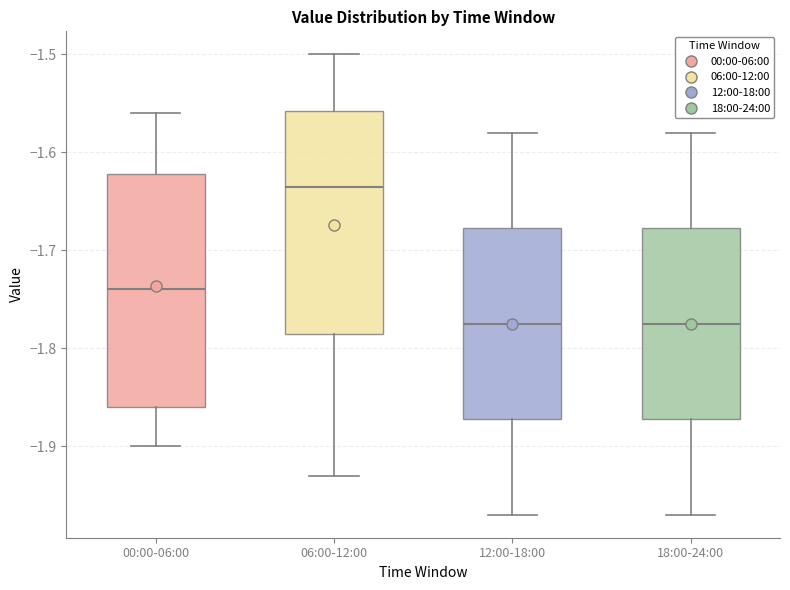

Reading left to right, read every box against the y-axis: the position of its median line, the range the box covers, and the ends of its whiskers. The values are not printed on the chart, so give them approximately, as read against the axis.

00:00-06:00: median -1.74, box -1.86 to -1.62, whiskers -1.90 to -1.56
06:00-12:00: median -1.63, box -1.78 to -1.56, whiskers -1.93 to -1.50
12:00-18:00: median -1.77, box -1.87 to -1.68, whiskers -1.97 to -1.58
18:00-24:00: median -1.77, box -1.87 to -1.68, whiskers -1.97 to -1.58